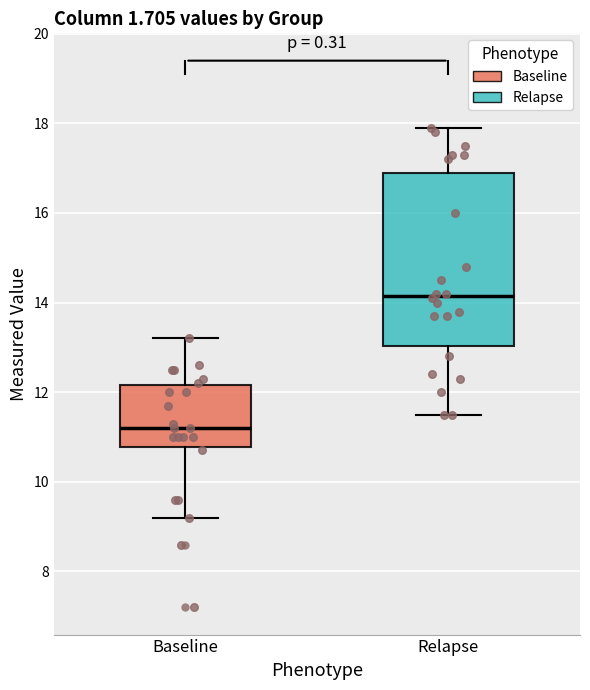

Reading left to right, transcribe this box plot: for each box, give where its median line is, the range the box spans, and where its two whiskers end, as read against the y-axis. The values are not printed on the chart, so give them approximately, as read against the axis.

Baseline: median 11.2, box 10.8 to 12.2, whiskers 9.2 to 13.2
Relapse: median 14.2, box 13.0 to 17.0, whiskers 11.6 to 18.0